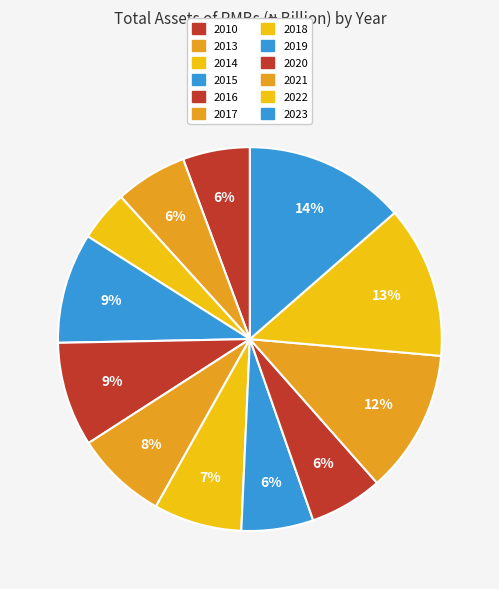

The 2018 slice represents 14% of the pie. True or false?

False